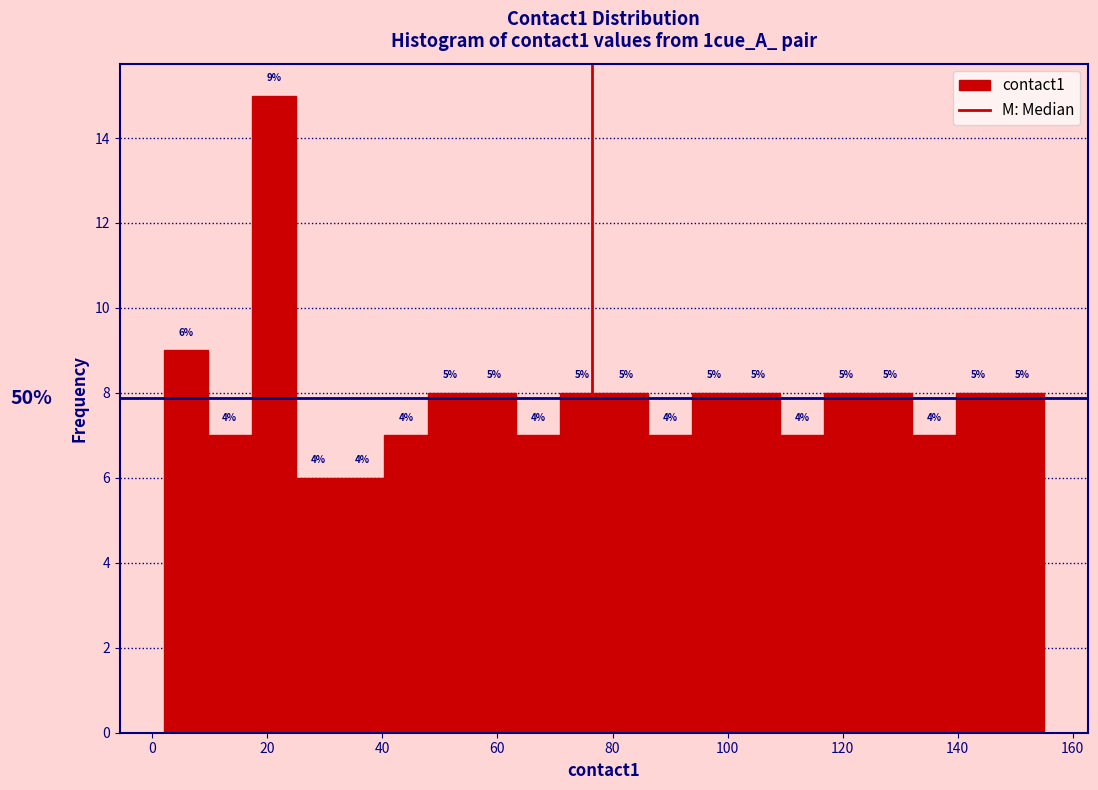

Around what value on the x-axis is the tallest bar? Give the approximate position of its centre, as read against the axis.

22